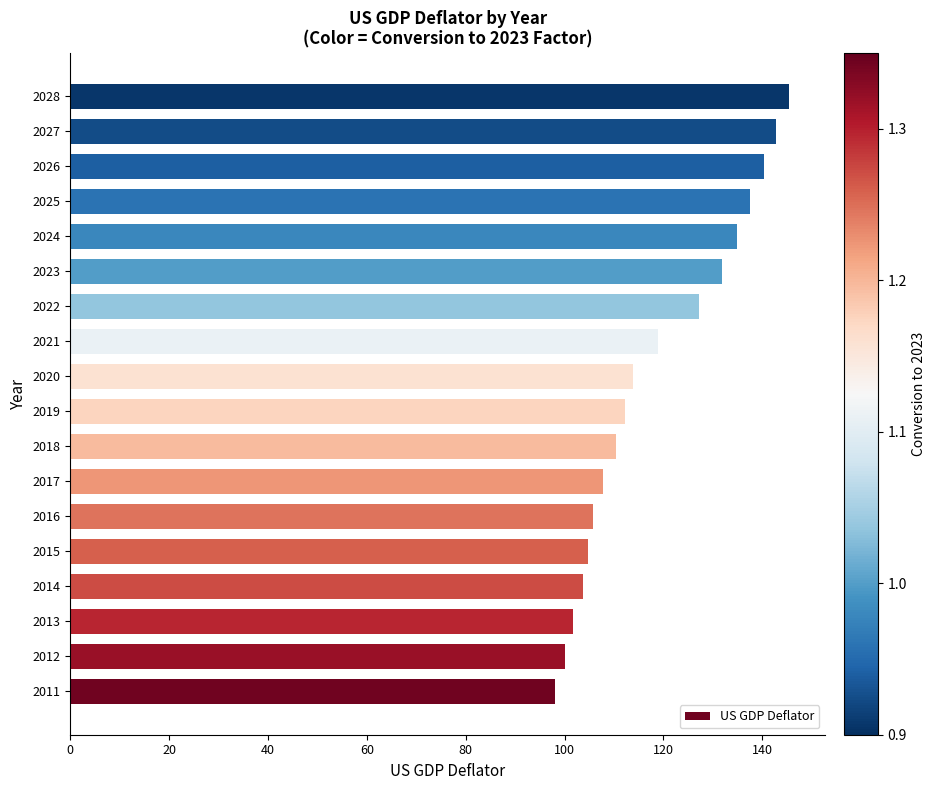

What is the difference between the maximum and minimum values?

47.3